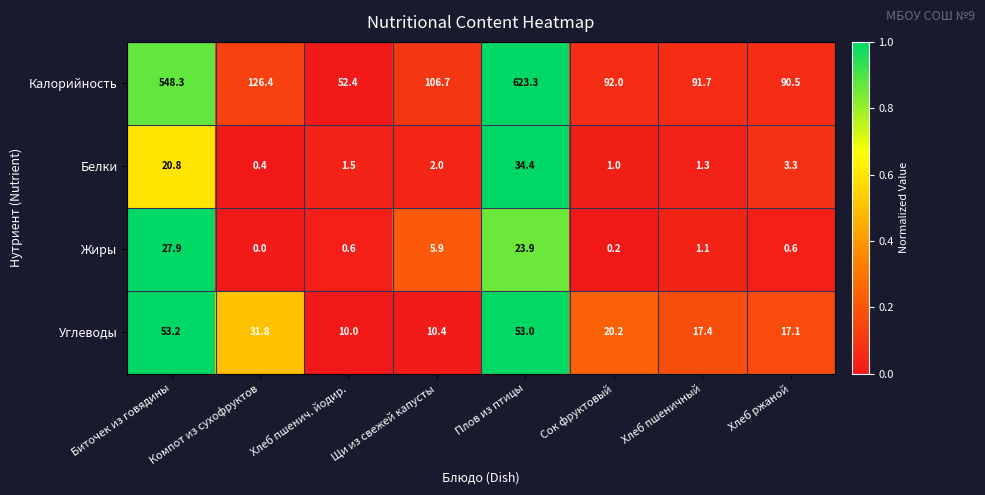

Rank the categories by Белки value from lowest to highest.

Компот из сухофруктов, Сок фруктовый, Хлеб пшеничный, Хлеб пшенич. йодир., Щи из свежей капусты, Хлеб ржаной, Биточек из говядины, Плов из птицы